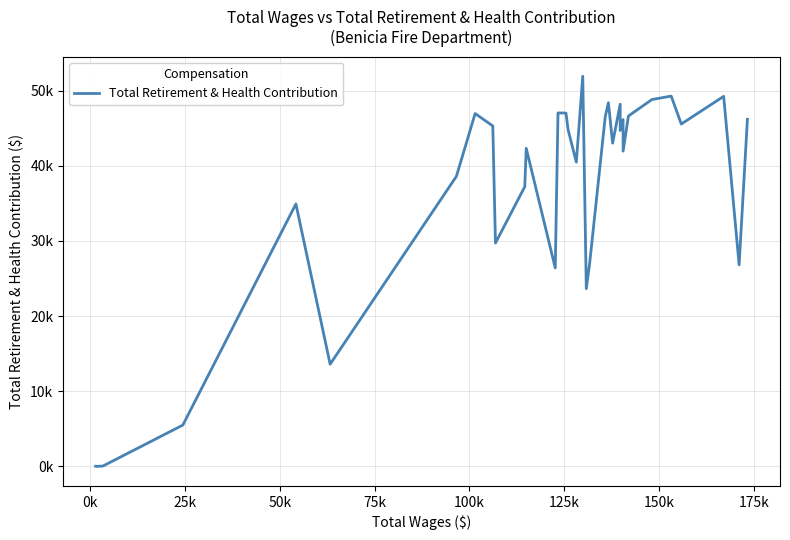

How many points are higher than both their immediate neighbors (excluding endpoints)?

11